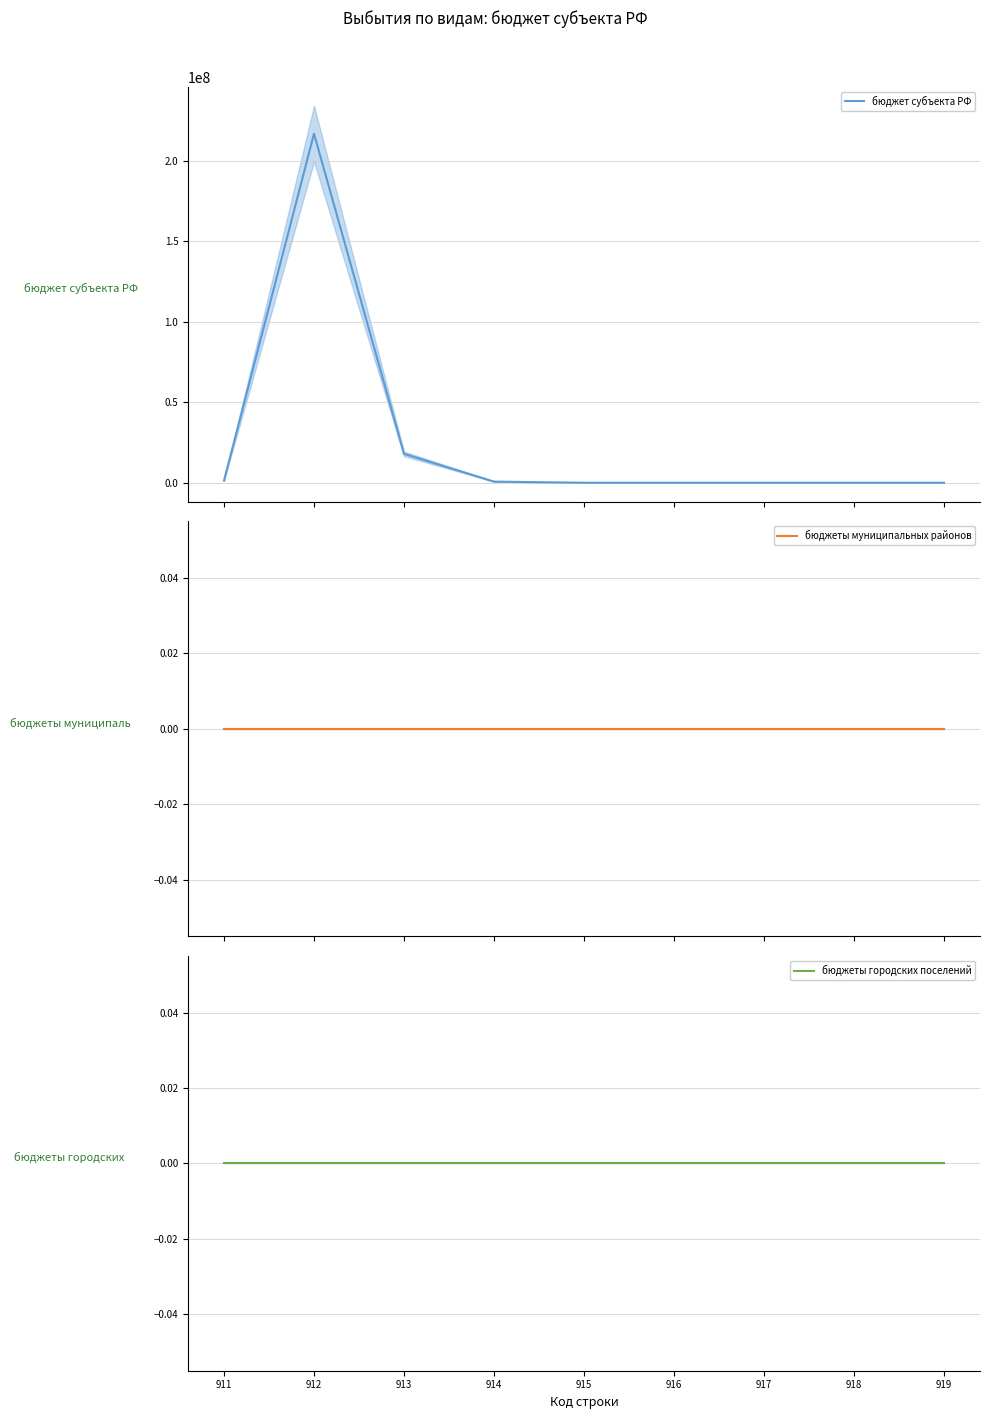

Which category has the highest value across all series?

912